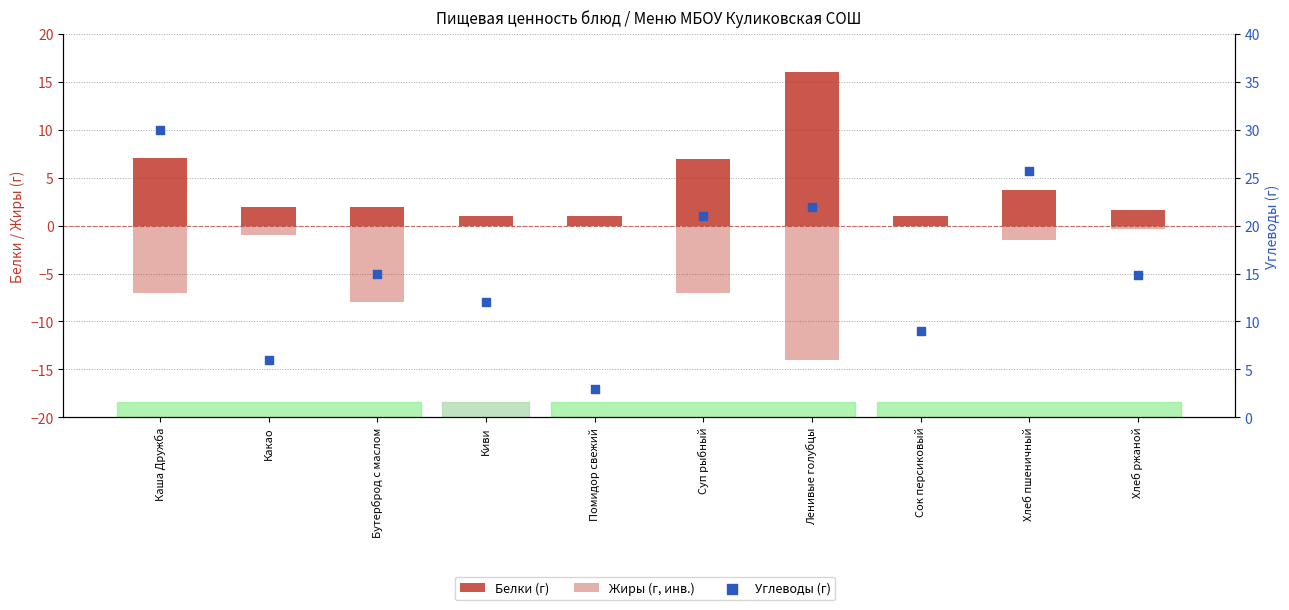

Which series contains the lowest Y value?

Жиры (г, инв.)